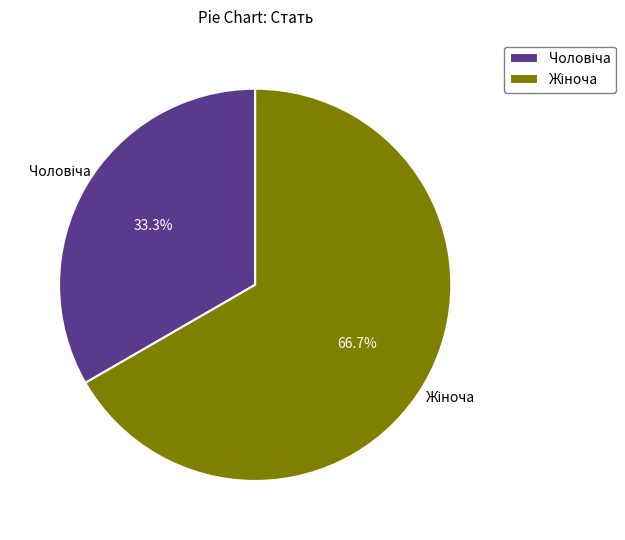

Does any single category account for the majority?

Yes